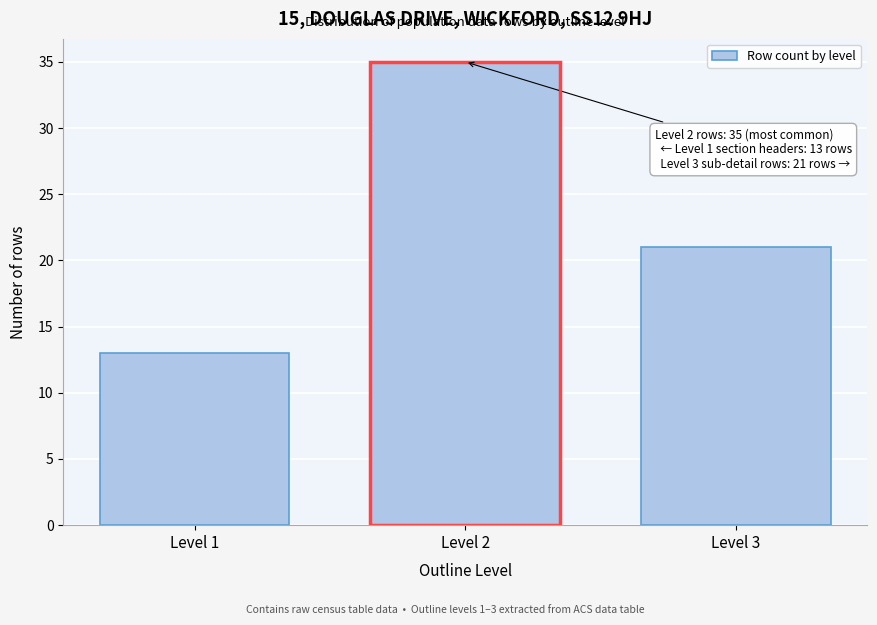

Reading right to left, list all the values displayed in this chart.

21	35	13